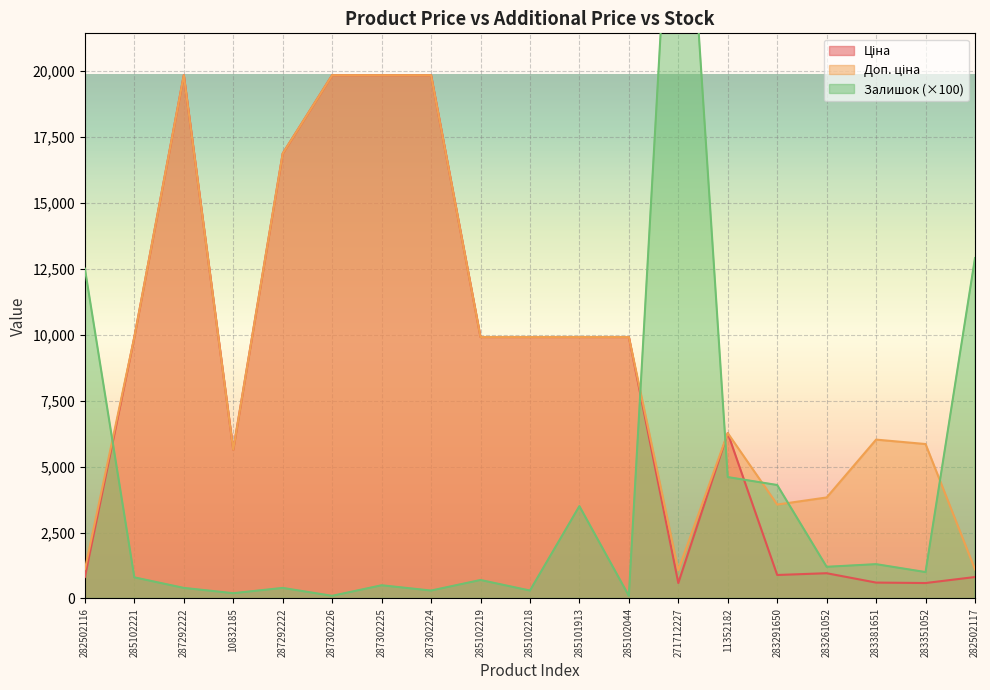

Which series has the largest total across all categories?

Доп. ціна